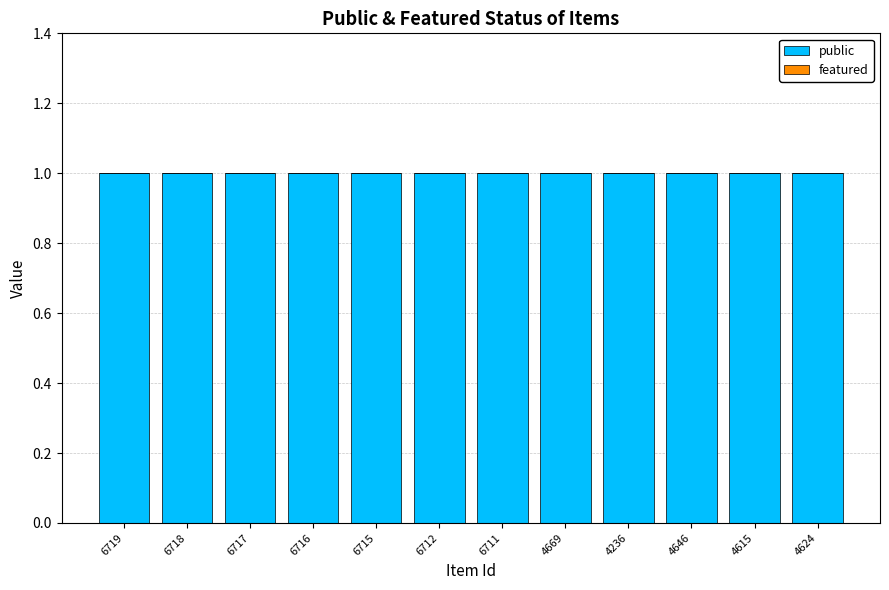

How many groups of bars are there?

12